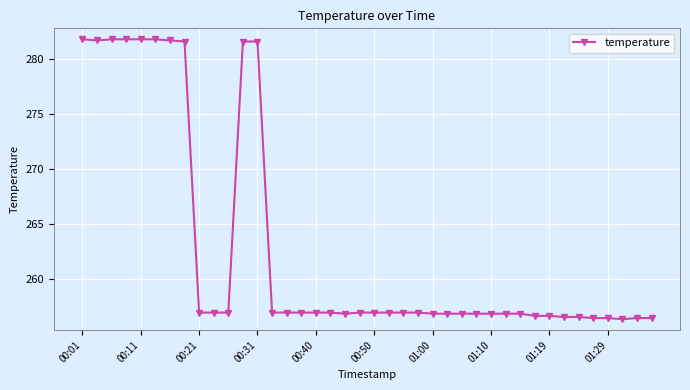

What is the greatest value displayed?

281.8